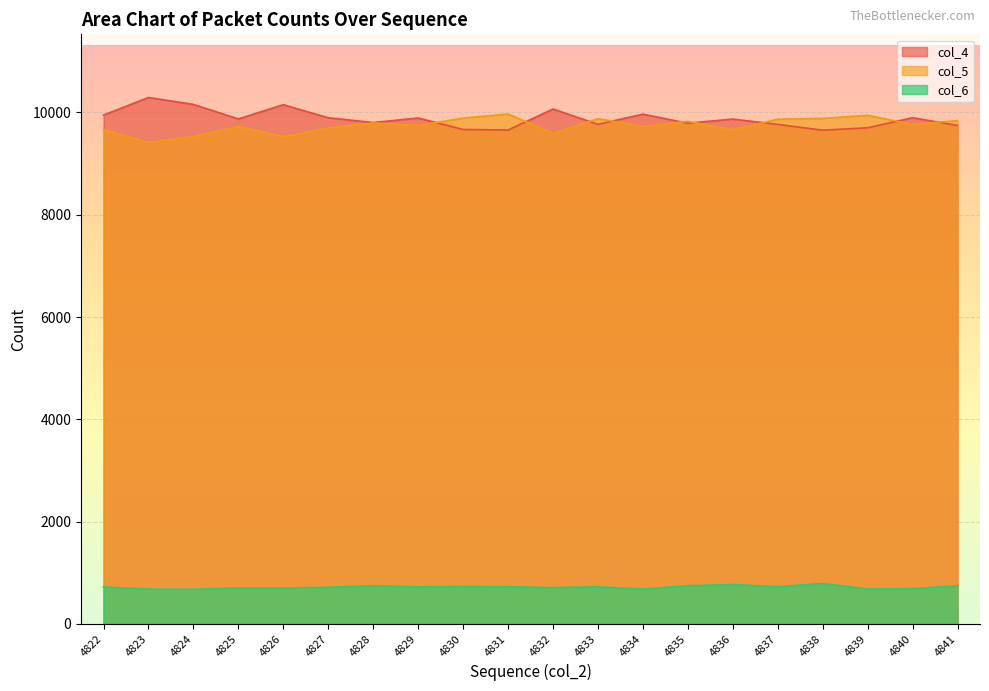

What is the sum of all col_4 values?

197572